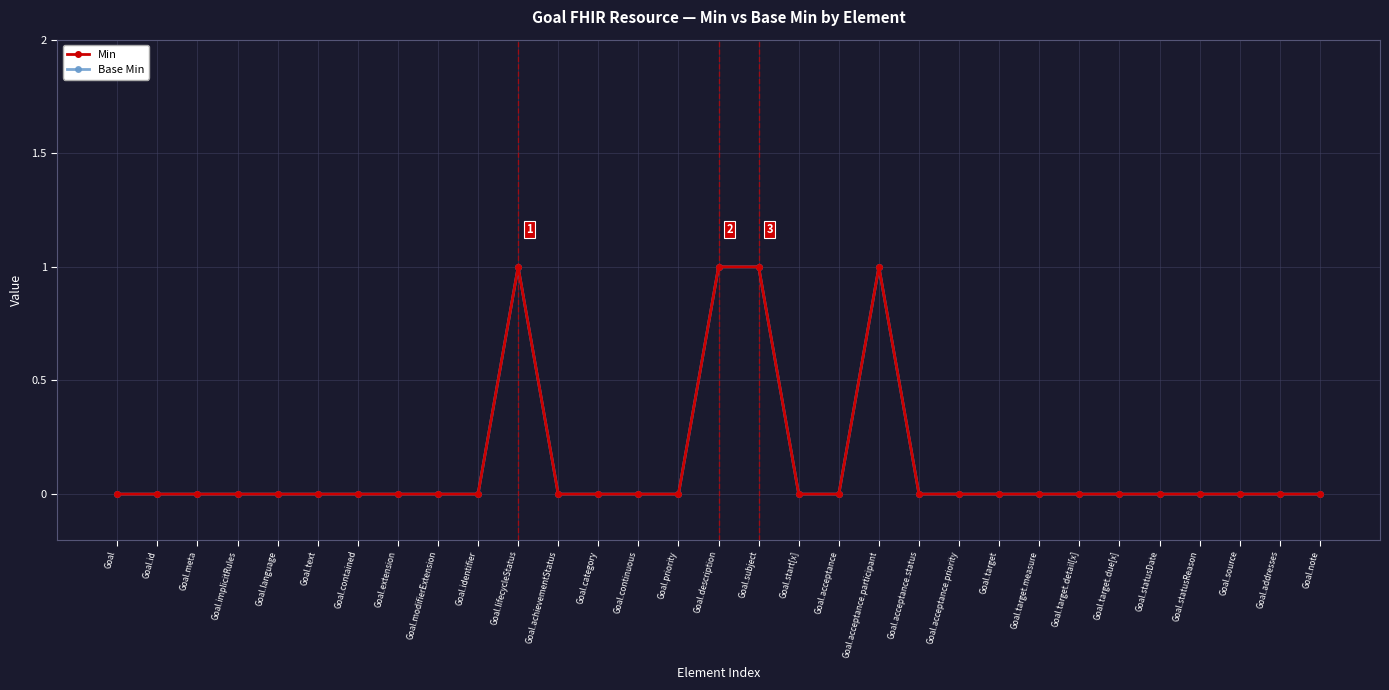

What is the difference between the Base Min values at Goal.acceptance.participant and Goal.achievementStatus?

1